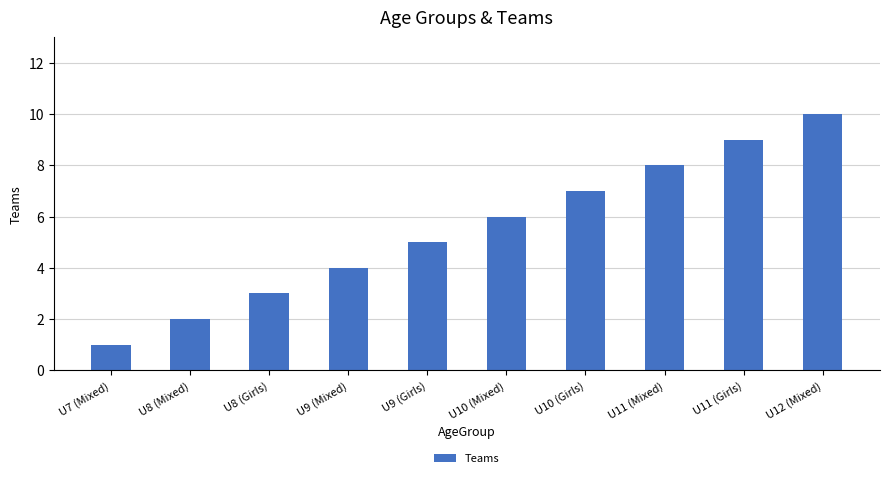

What is the sum of all values?

55